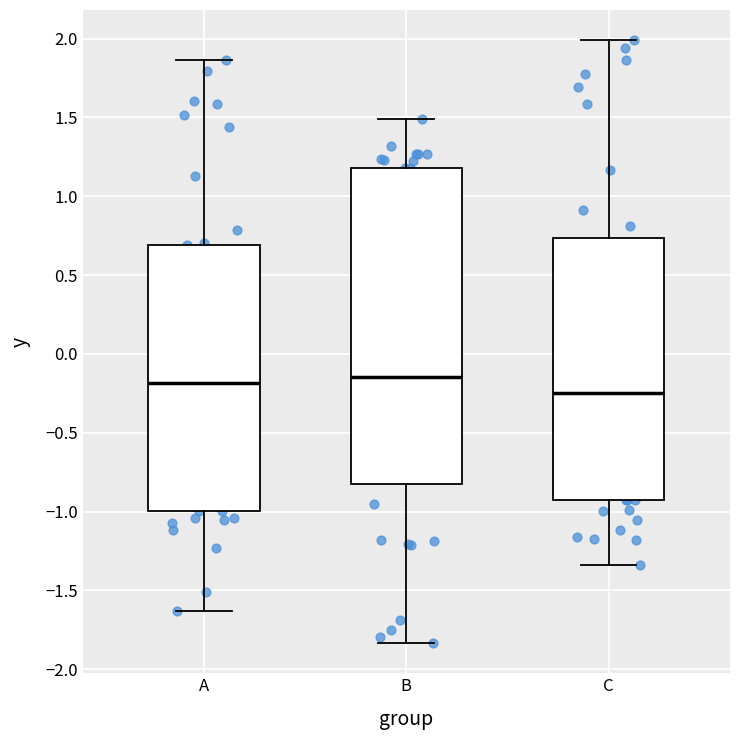

Comparing the boxes themselves (not the whiskers), which one is the tallest?

B